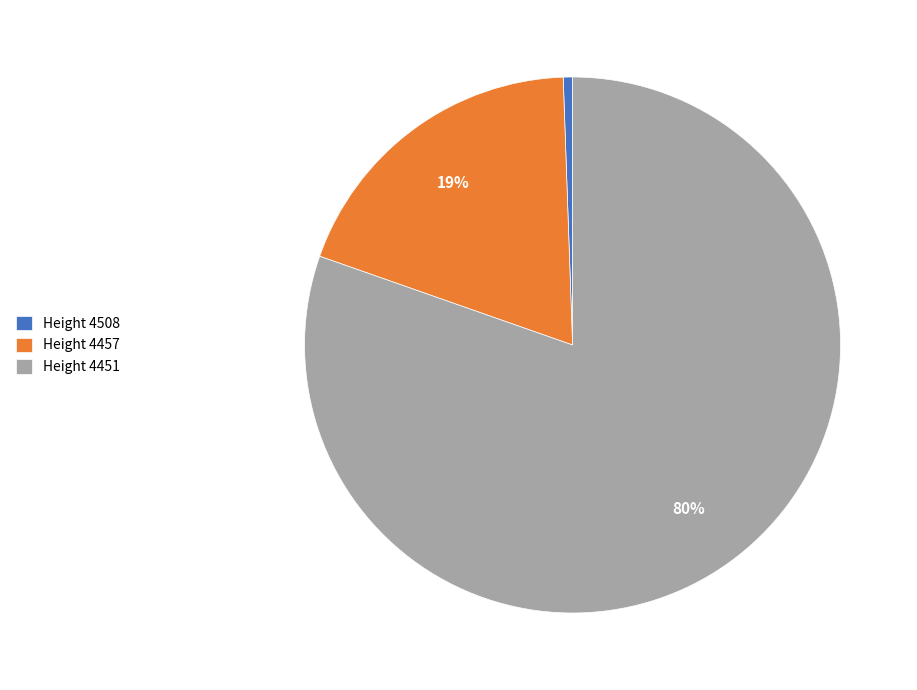

Which category has the biggest portion of the pie?

Height 4451